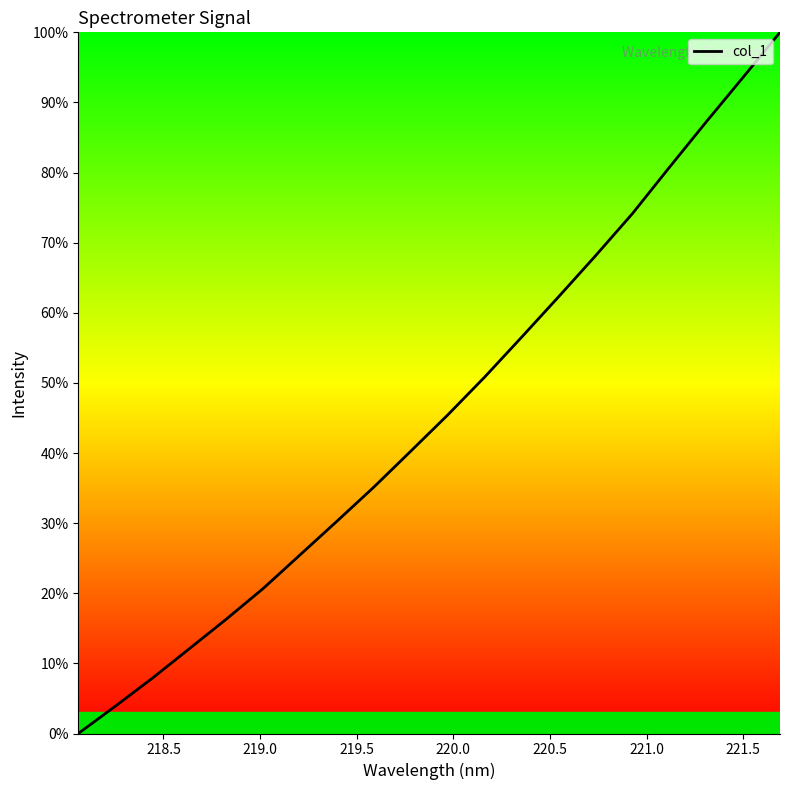

What is the difference between the maximum and minimum values?

100.0